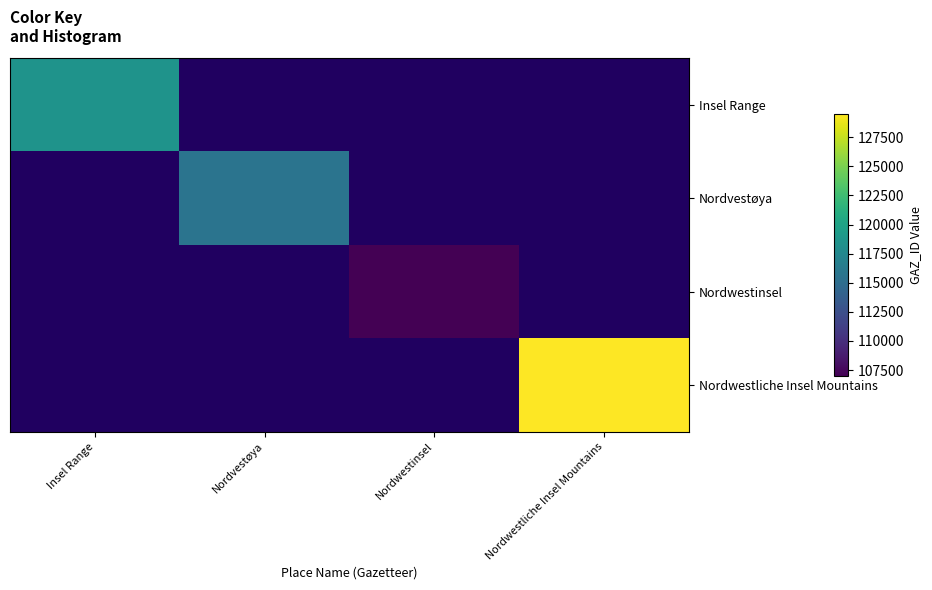

Rank the series at Nordwestinsel from lowest to highest value.

Insel Range, Nordvestøya, Nordwestinsel, Nordwestliche Insel Mountains